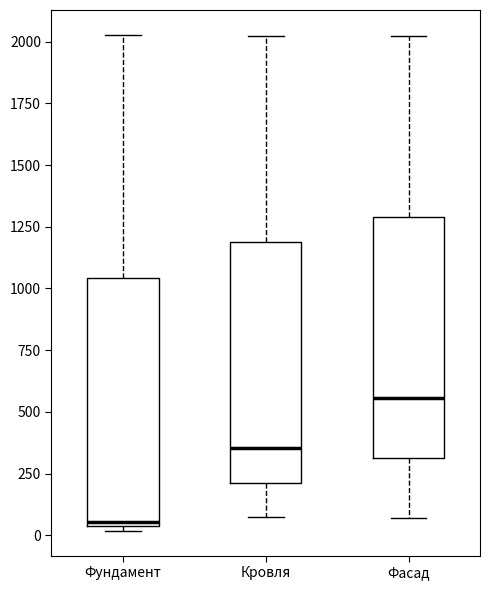

Reading left to right, read every box against the y-axis: the position of its median line, the range the box covers, and the ends of its whiskers. The values are not printed on the chart, so give them approximately, as read against the axis.

Фундамент: median 50 (just above the box's lower edge), box 50 to 1050, whiskers 0 to 2050
Кровля: median 350, box 200 to 1200, whiskers 50 to 2050
Фасад: median 550, box 300 to 1300, whiskers 50 to 2050